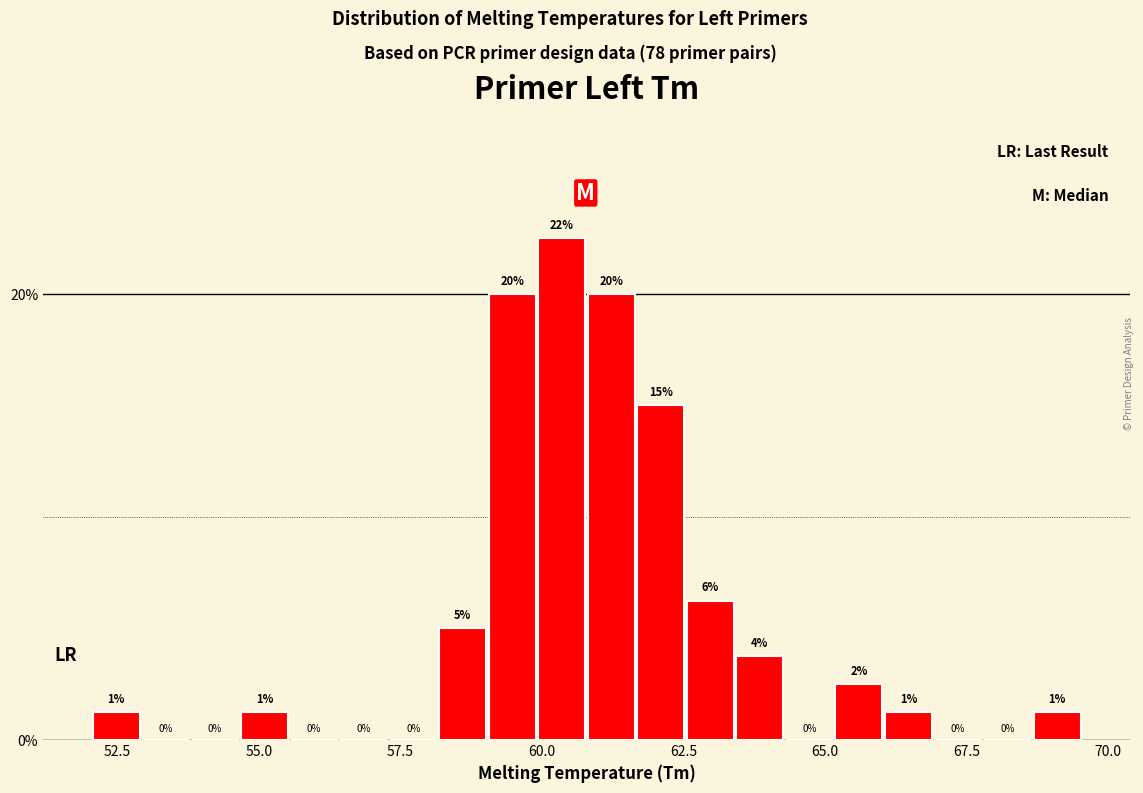

Around what value on the x-axis is the tallest bar? Give the approximate position of its centre, as read against the axis.

60.5